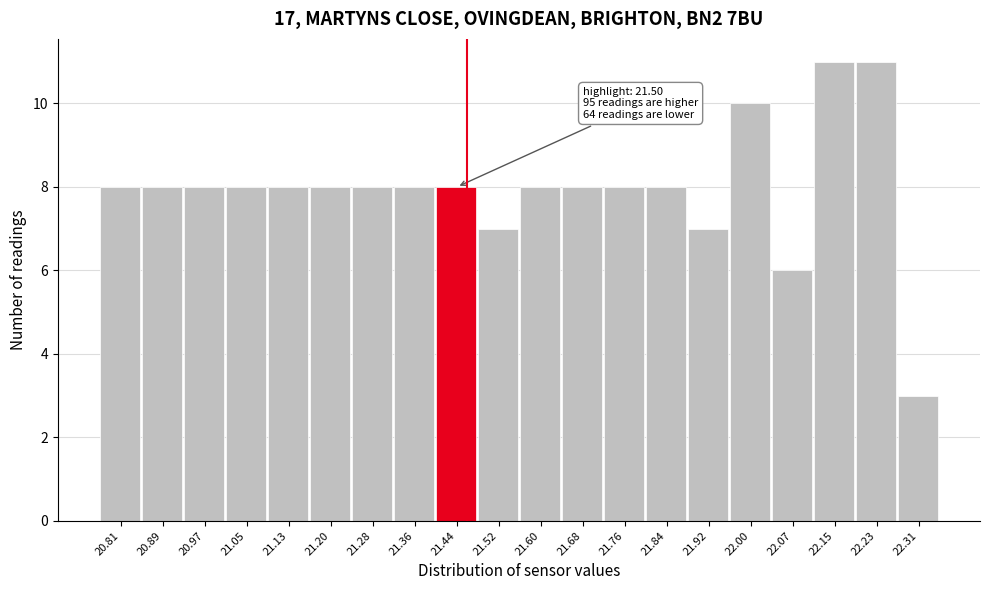

Reading right to left, what are all the values shown in this chart?

22.31=3	22.23=11	22.15=11	22.07=6	22.00=10	21.92=7	21.84=8	21.76=8	21.68=8	21.60=8	21.52=7	21.44=8	21.36=8	21.28=8	21.20=8	21.13=8	21.05=8	20.97=8	20.89=8	20.81=8